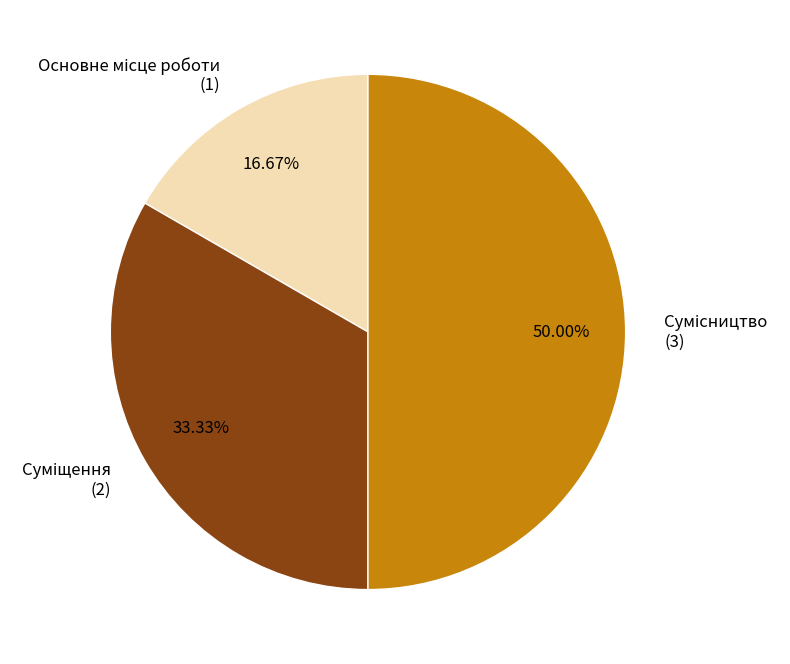

Rank the categories by value from lowest to highest.

Основне місце роботи, Суміщення, Сумісництво